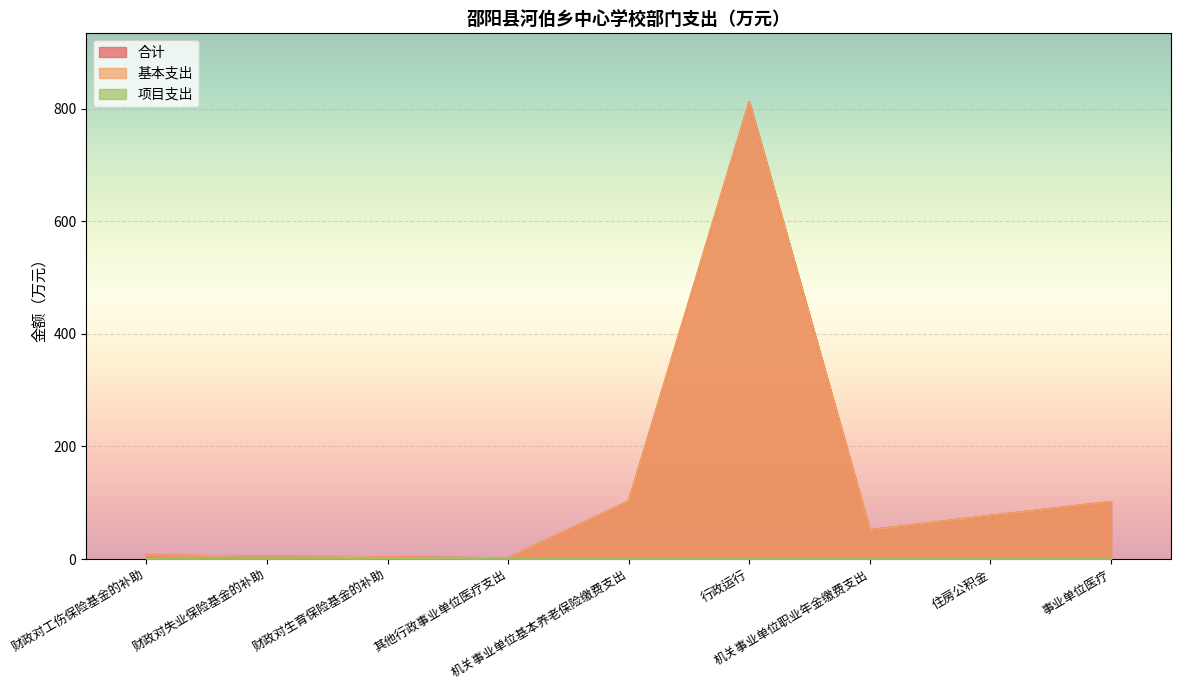

Between 财政对工伤保险基金的补助 and 机关事业单位基本养老保险缴费支出, which series saw the biggest shift?

合计